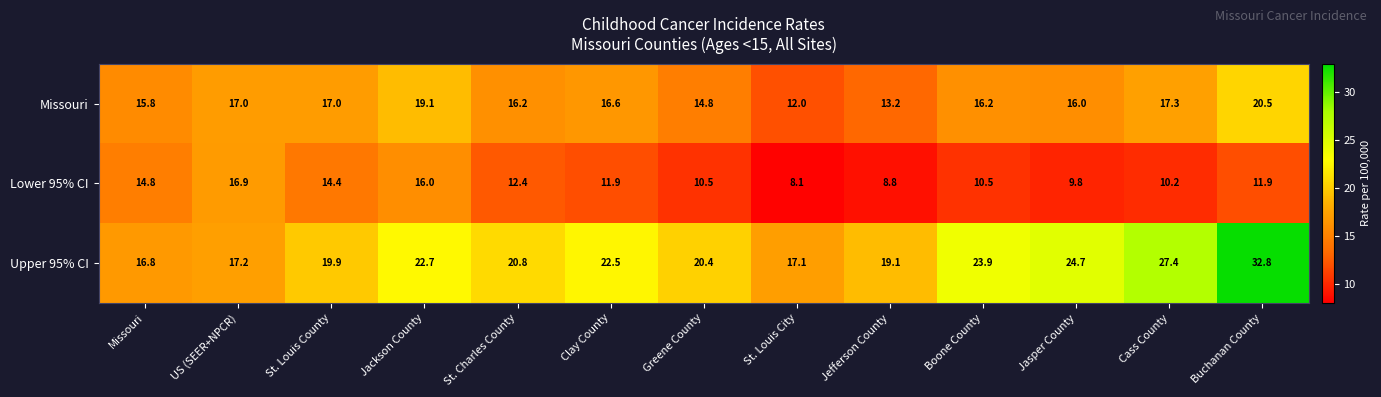

What is the difference between the maximum and minimum values in the Upper 95% CI series?

16.0